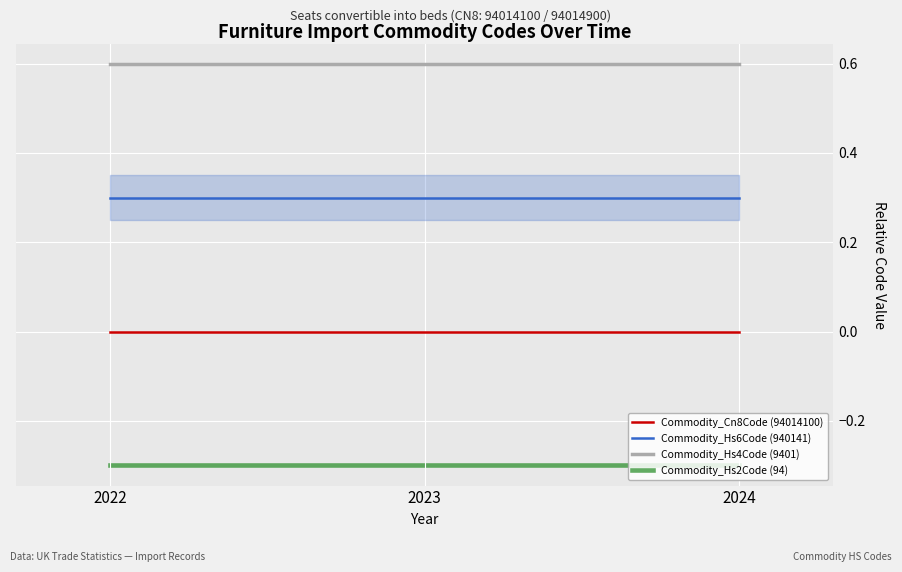

Which series has the widest spread of values?

Commodity_Cn8Code (94014100)